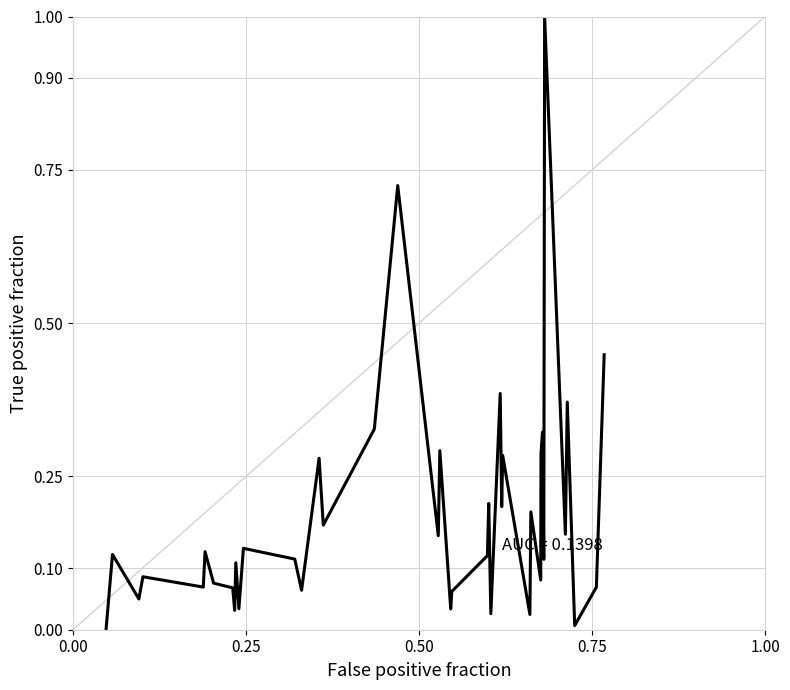

What is the greatest value displayed?

1.0